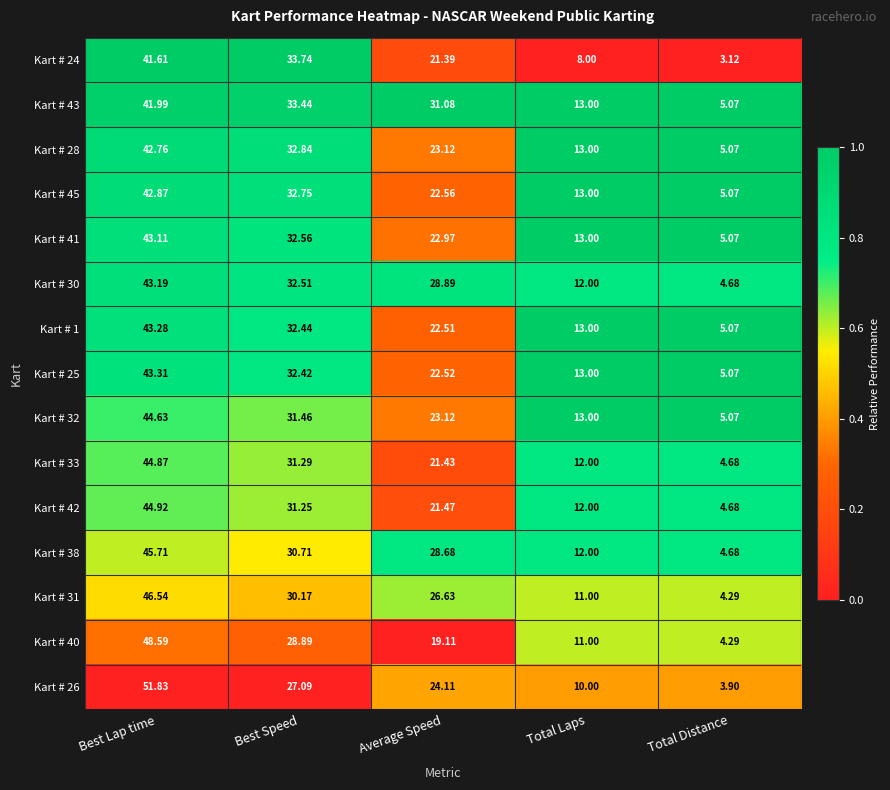

Where is Kart # 1 nearest to the value 24?

Average Speed